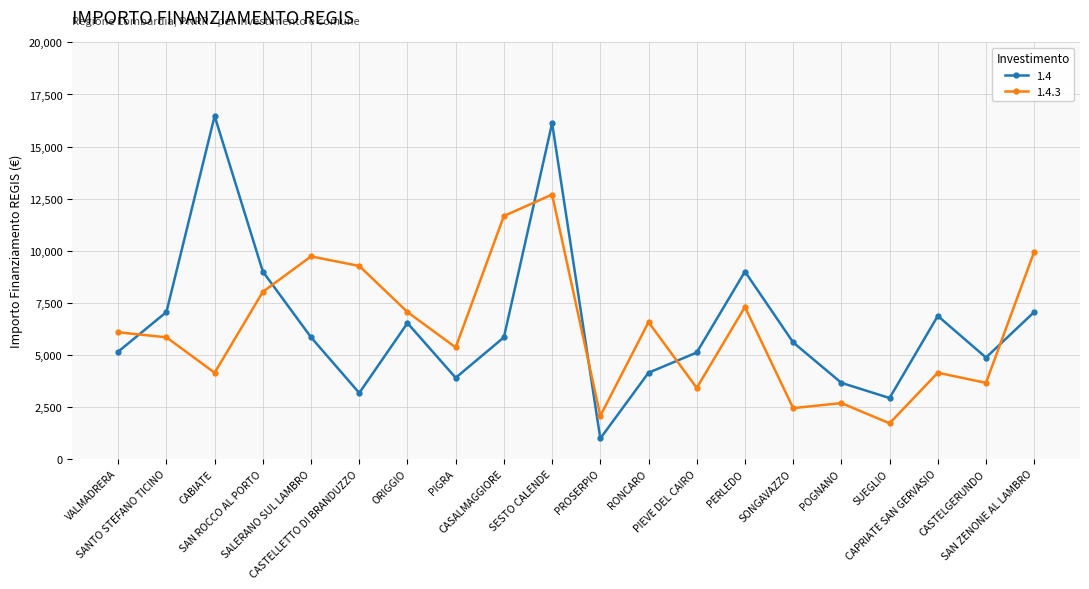

How many lines are shown in the chart?

2